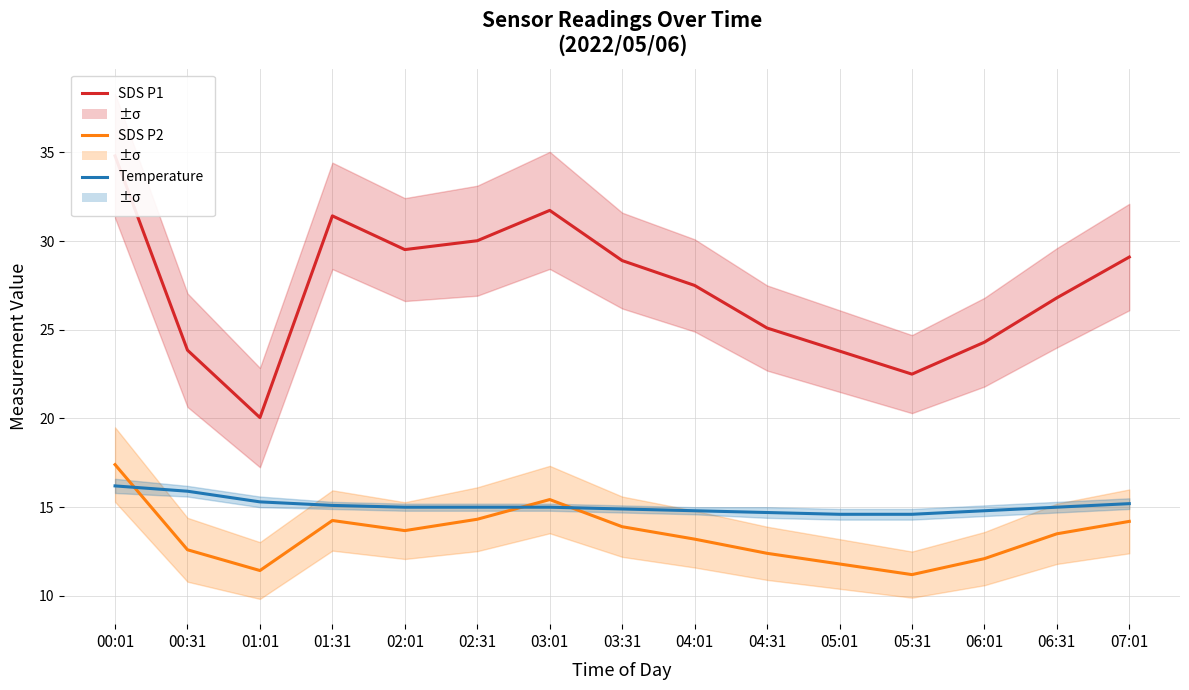

Which series has the largest range (max minus min)?

SDS P1